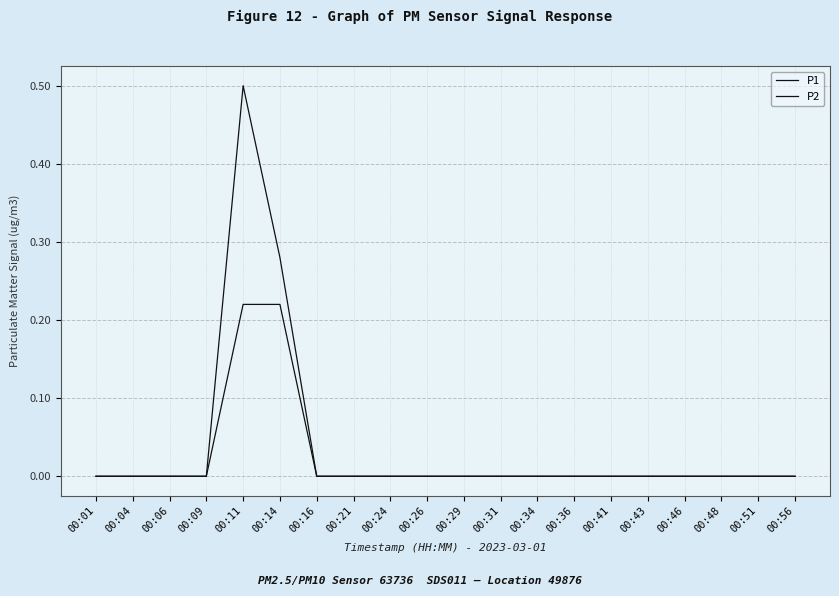

What is the difference between the second highest and minimum values in the P2 series?

0.2